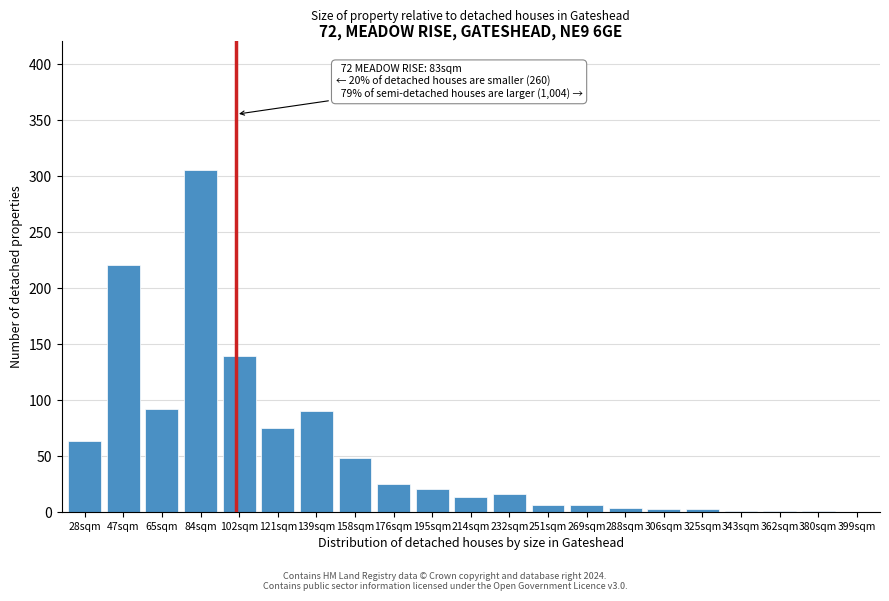

The chart shows a value of 6 at 269sqm. True or false?

True